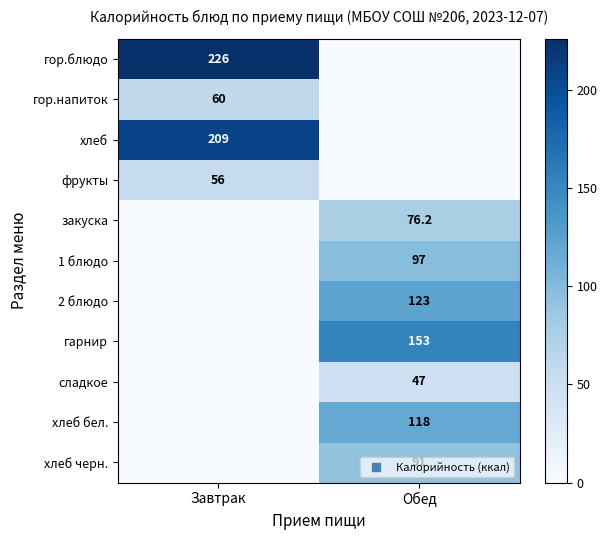

List the series in order of their peak value, lowest first.

сладкое, фрукты, гор.напиток, закуска, хлеб черн., 1 блюдо, хлеб бел., 2 блюдо, гарнир, хлеб, гор.блюдо